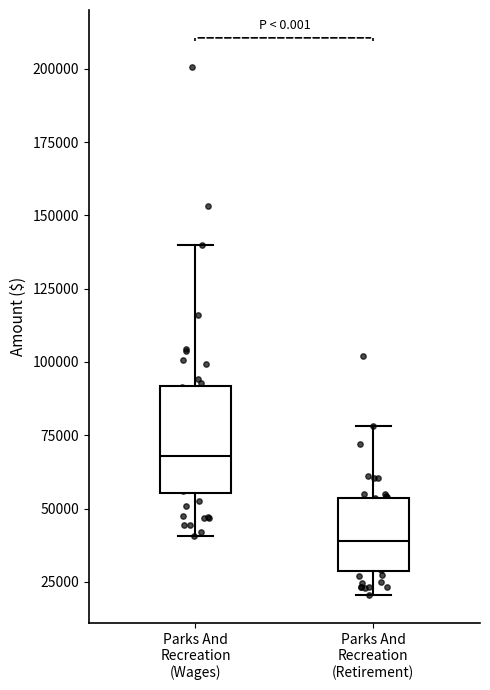

Reading left to right, read every box against the y-axis: the position of its median line, the range the box covers, and the ends of its whiskers. The values are not printed on the chart, so give them approximately, as read against the axis.

Parks And Recreation (Wages): median 70000, box 55000 to 90000, whiskers 40000 to 140000
Parks And Recreation (Retirement): median 40000, box 30000 to 55000, whiskers 20000 to 80000